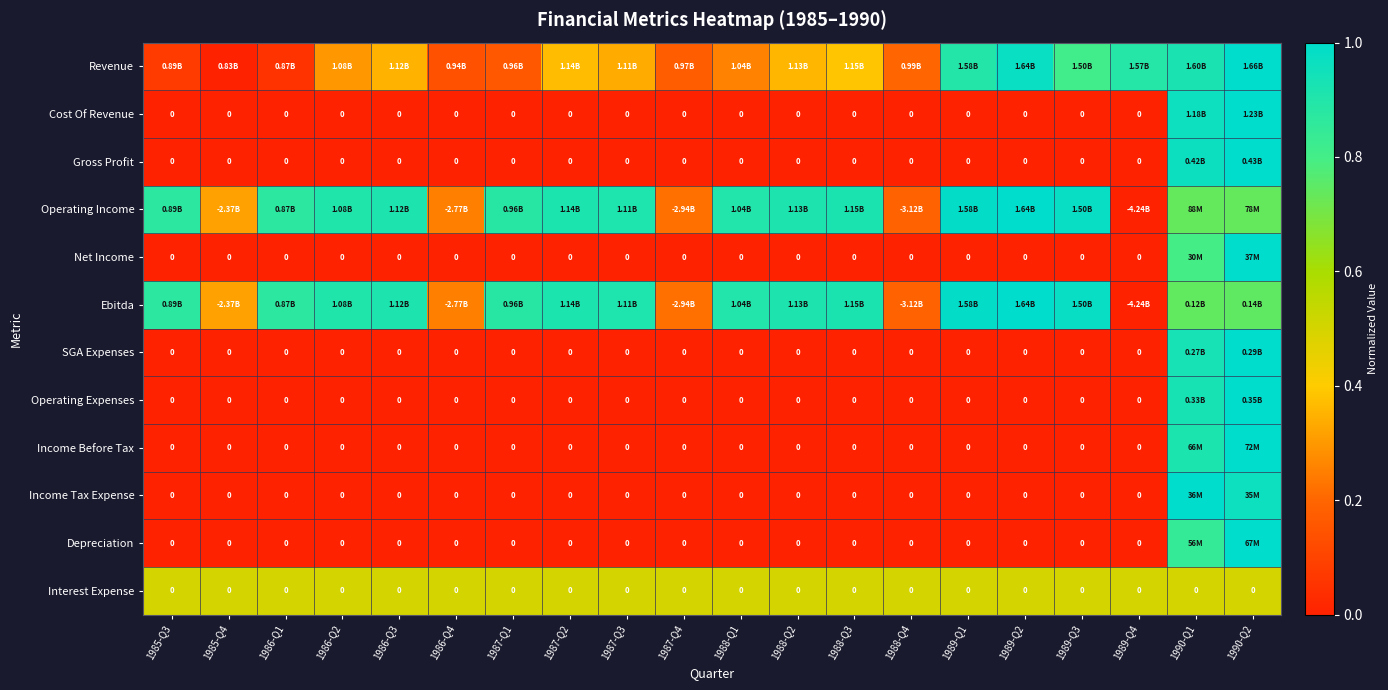

The Net Income series shows 0.0 at 1988-Q4. True or false?

True